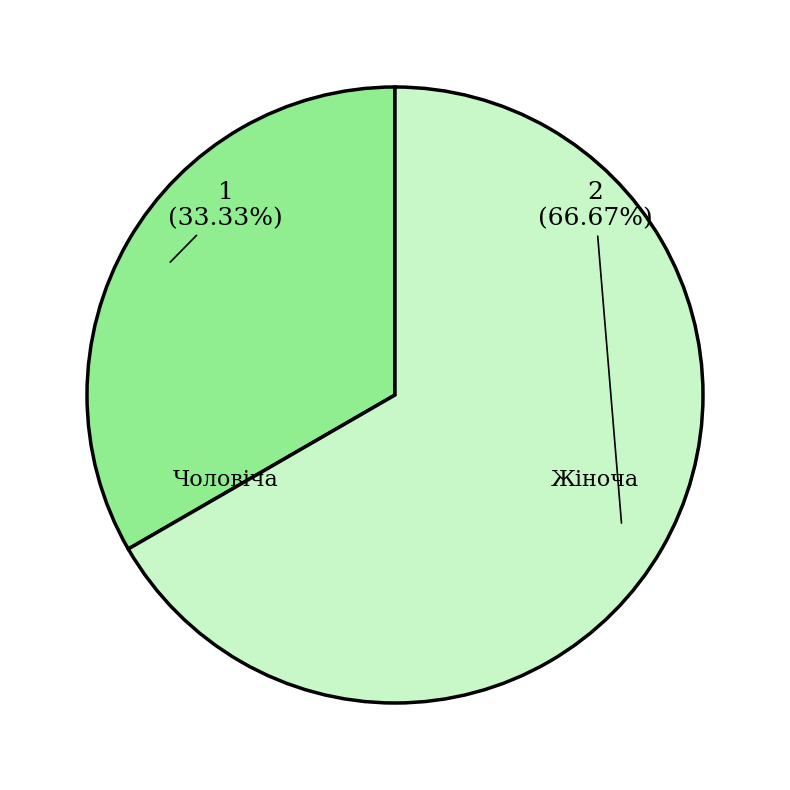

Is there a majority slice in this chart?

Yes